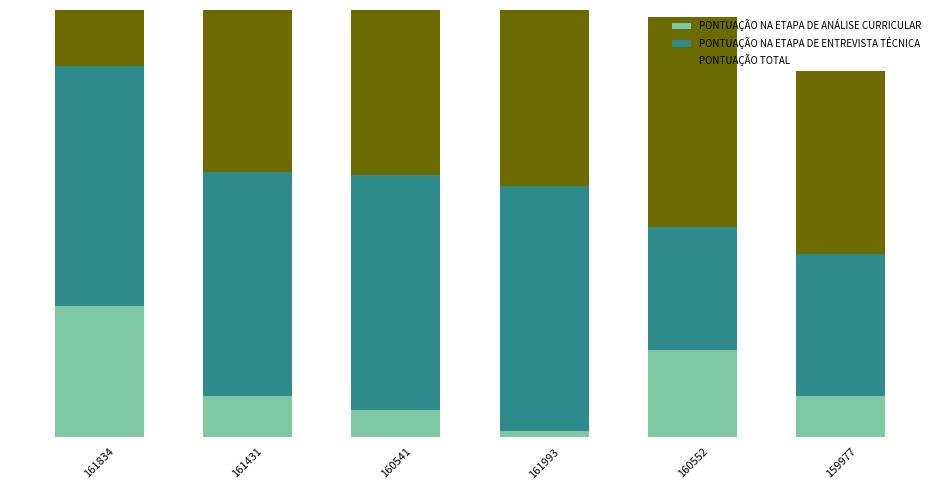

Which series has the largest range (max minus min)?

PONTUAÇÃO TOTAL